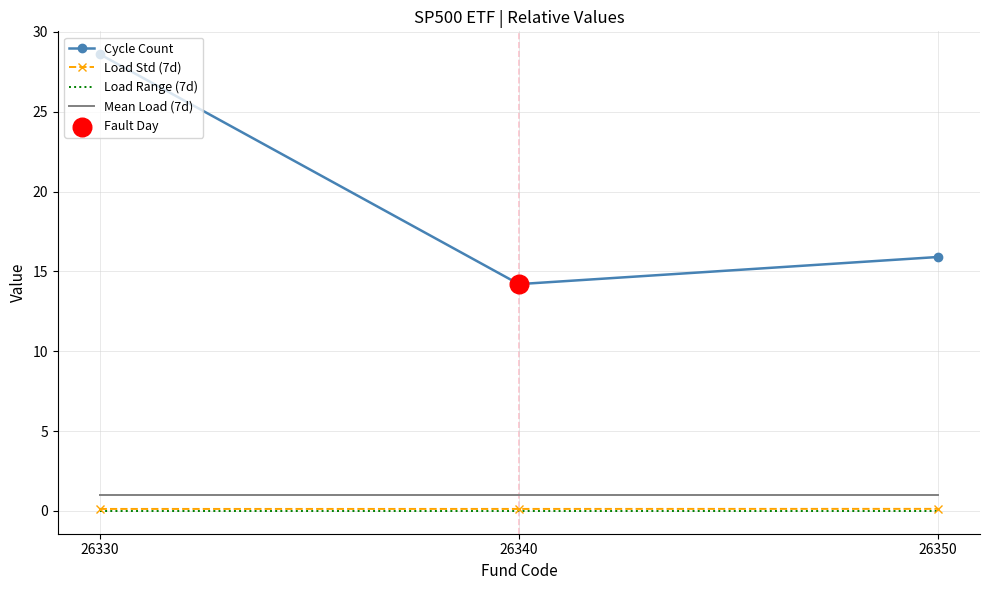

Which series has the largest total across all categories?

Cycle Count